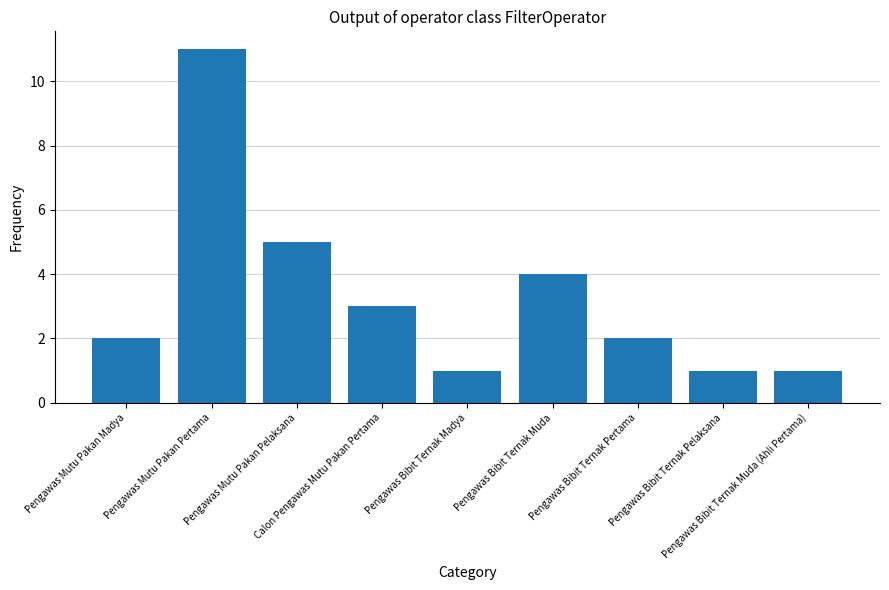

What is the difference between the maximum and minimum values?

10